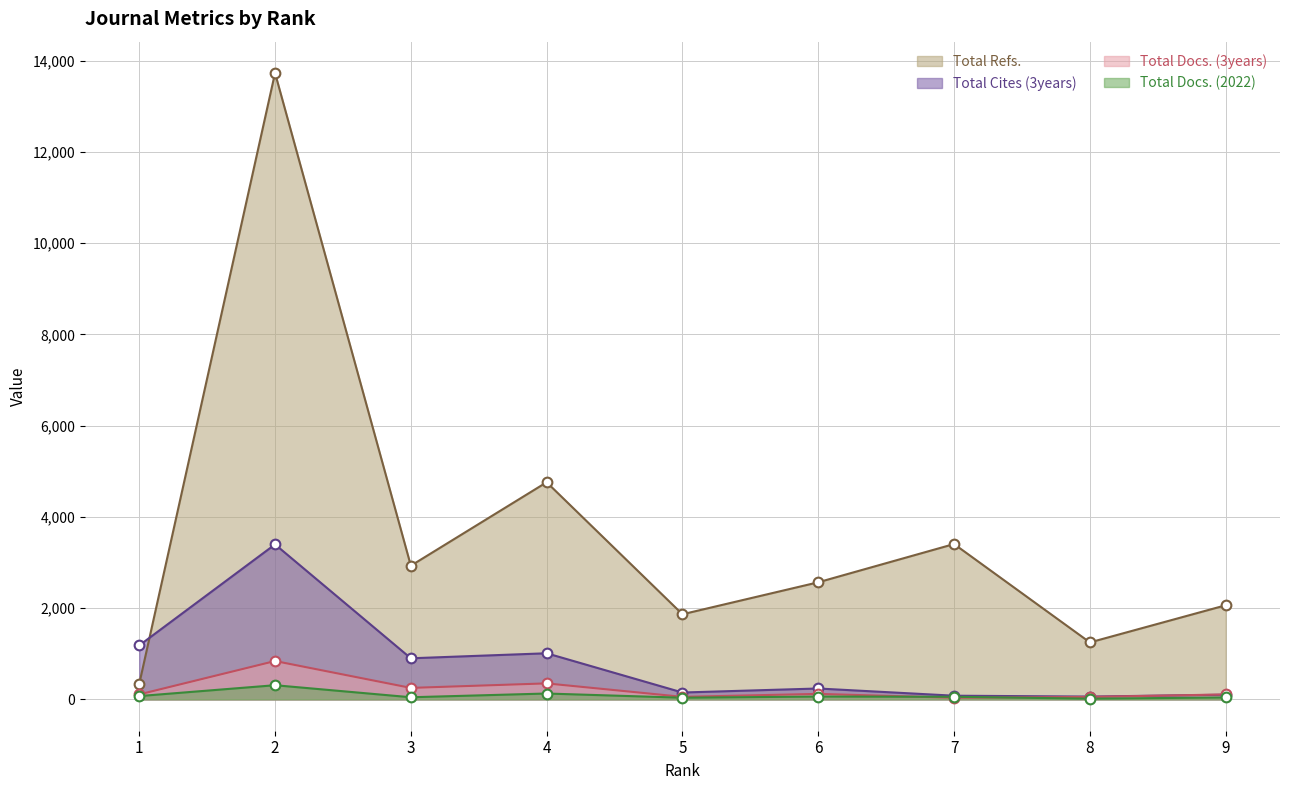

What is the difference between the Total Docs. (3years) values at 3 and 6?

131